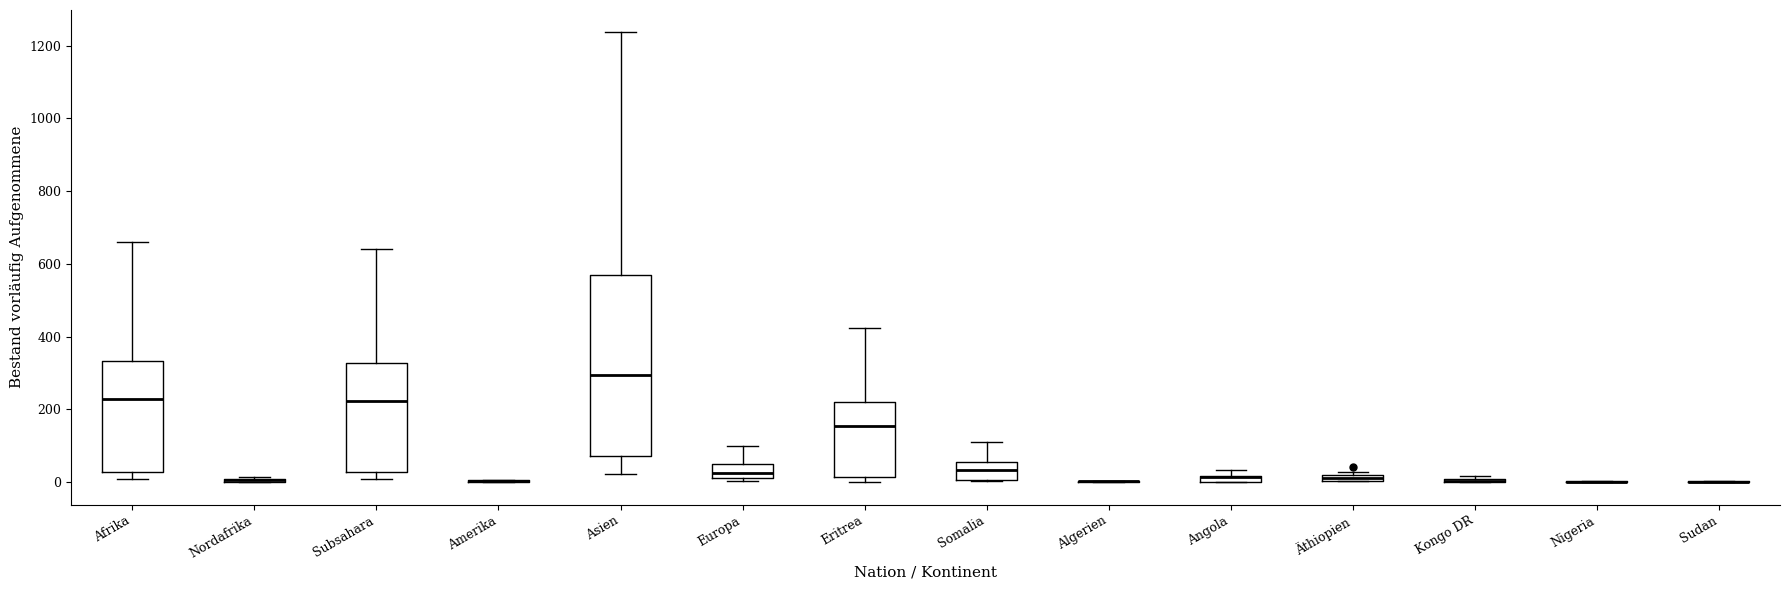

Comparing the boxes themselves (not the whiskers), which one is the tallest?

Asien